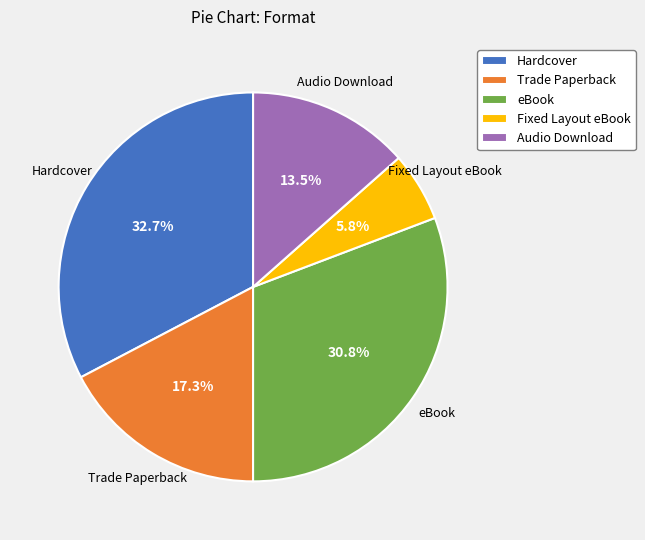

How many segments does this pie chart have?

5